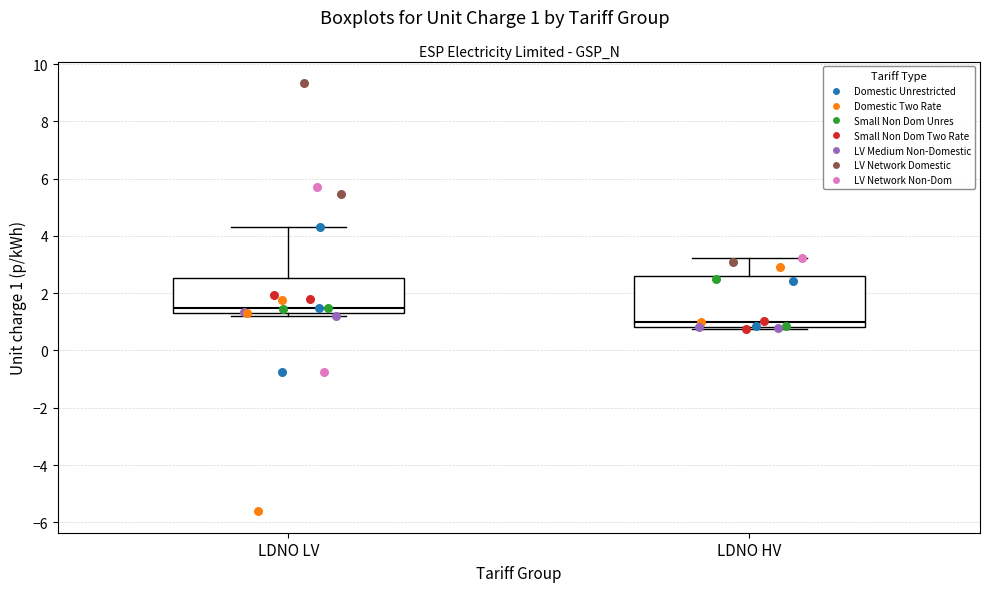

Reading left to right, read every box against the y-axis: the position of its median line, the range the box covers, and the ends of its whiskers. The values are not printed on the chart, so give them approximately, as read against the axis.

LDNO LV: median 1.4, box 1.2 to 2.6, whiskers 1.2 (just below the box's lower edge) to 4.4
LDNO HV: median 1.0, box 0.8 to 2.6, whiskers 0.8 (just below the box's lower edge) to 3.2